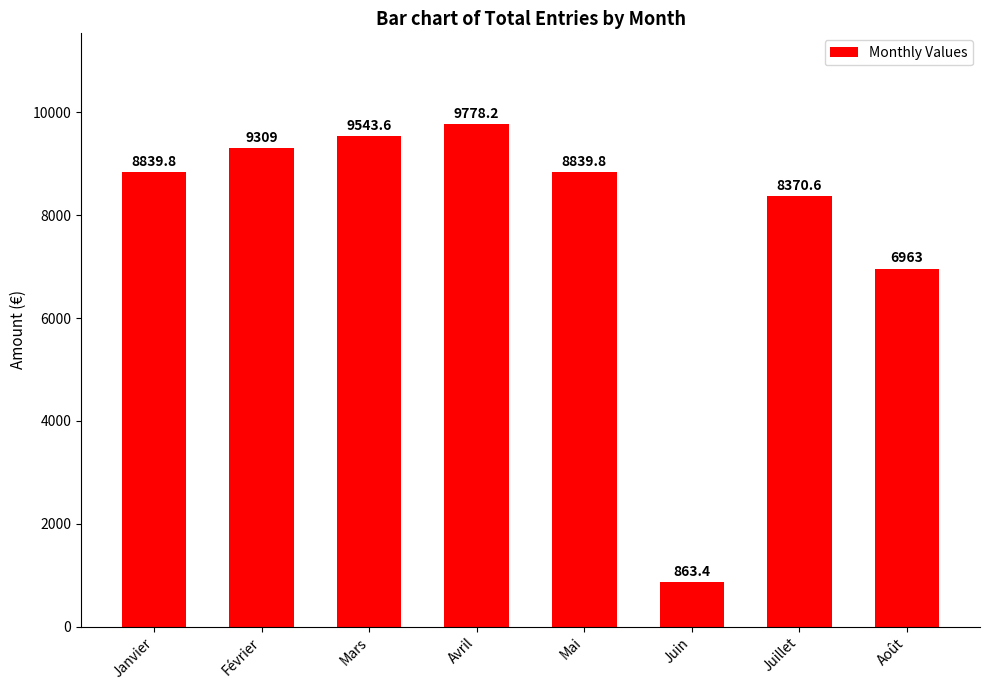

Where is the data nearest to the value 5320?

Août